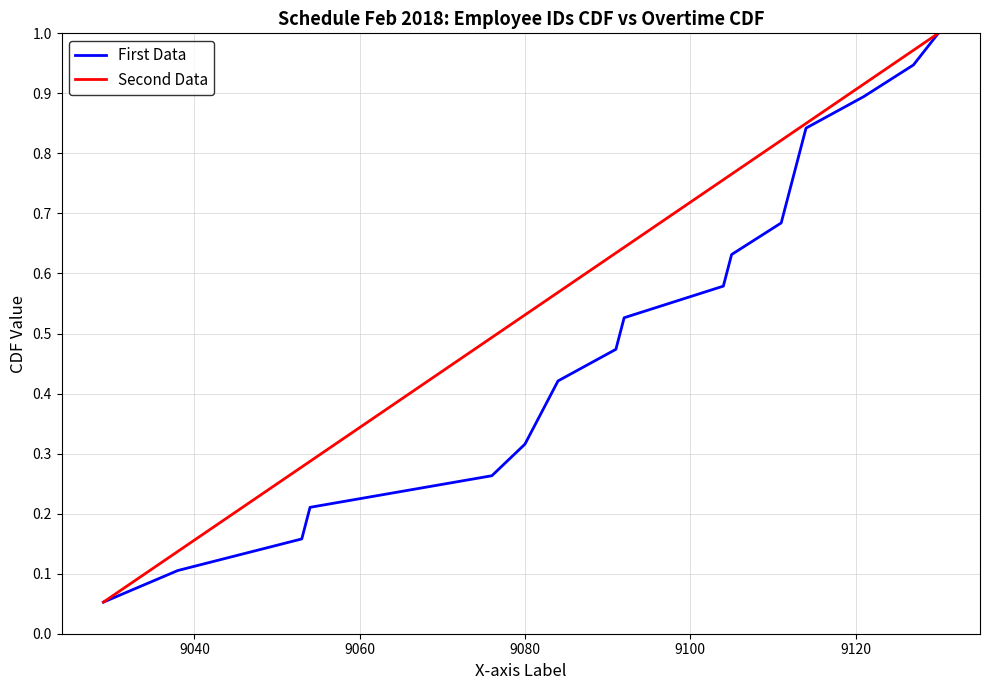

True or false: First Data and Second Data intersect in this chart.

False